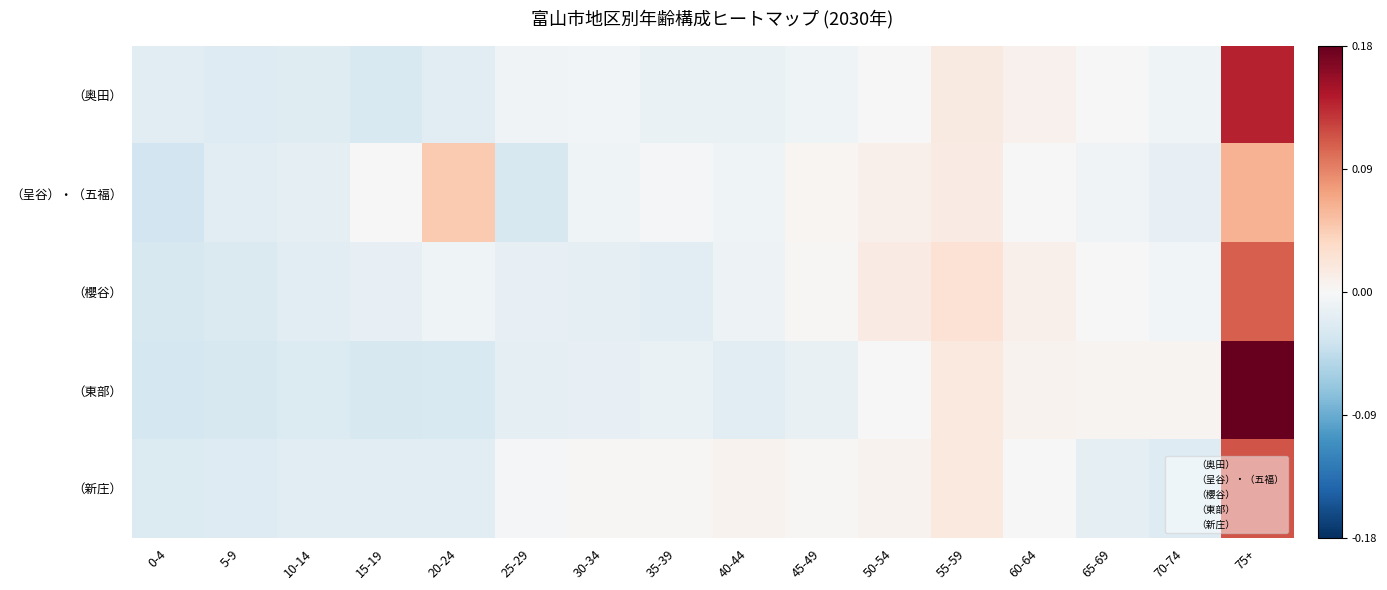

Which has a higher value, 75+ or 30-34?

75+